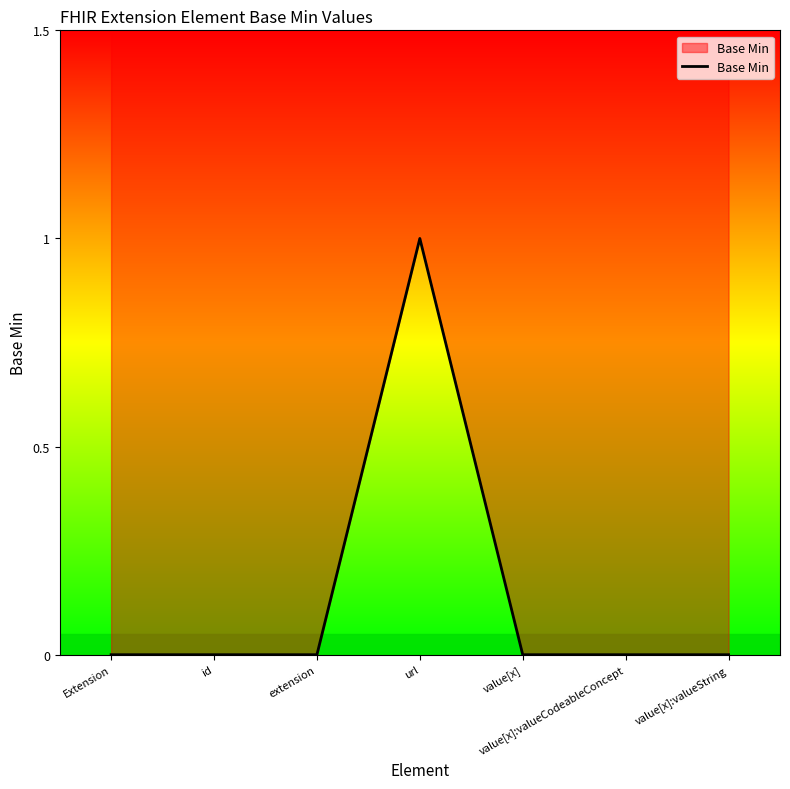

Reading right to left, transcribe all the data shown in this chart.

0	0	0	1	0	0	0